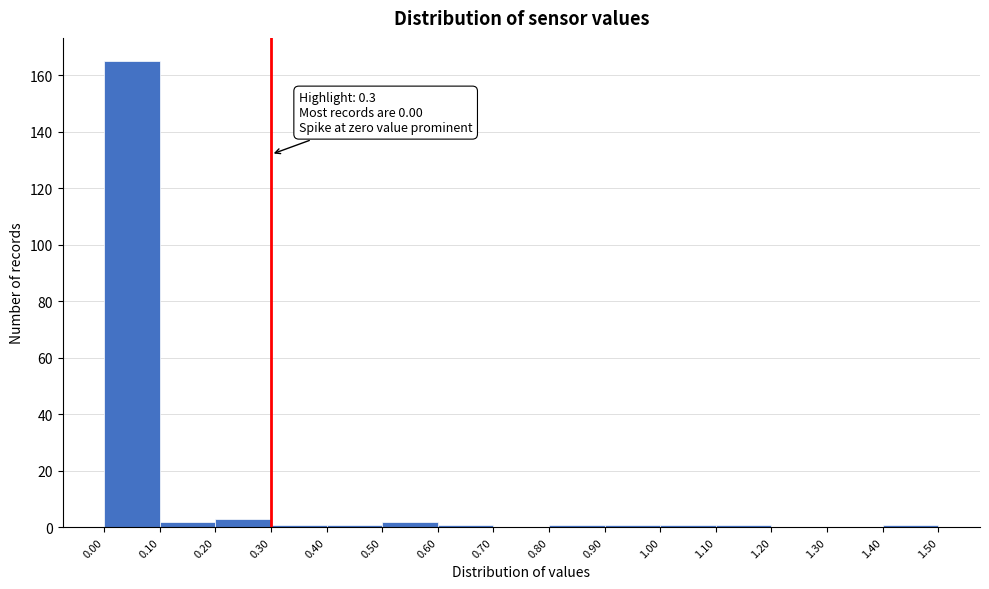

Which range on the x-axis has the tallest bar?

0.00 to 0.10